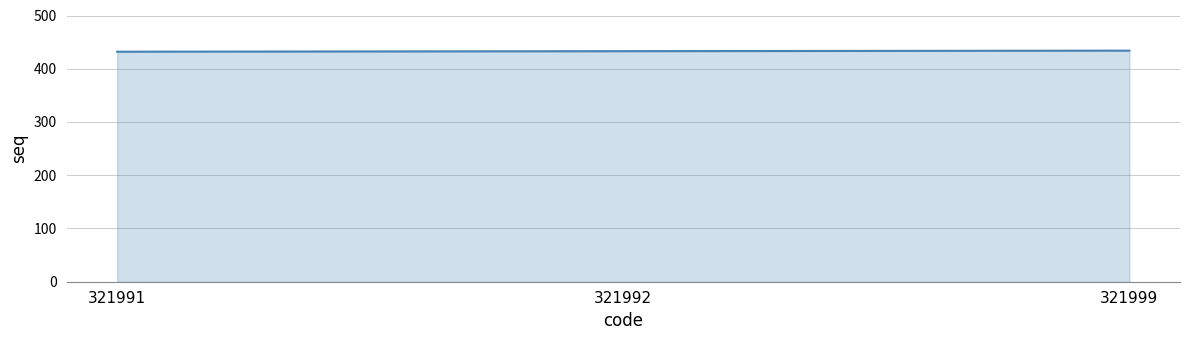

What is the minimum value shown in the chart?

432